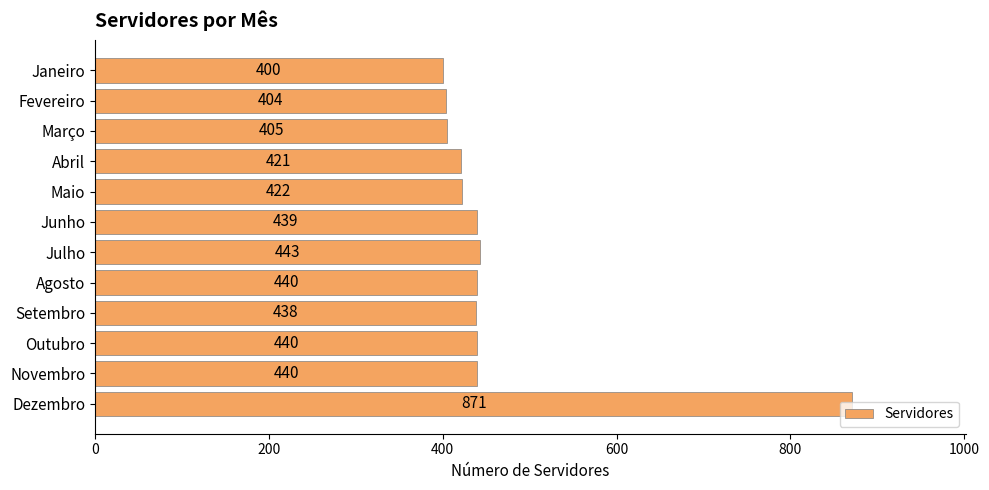

Which has a higher value, Junho or Janeiro?

Junho